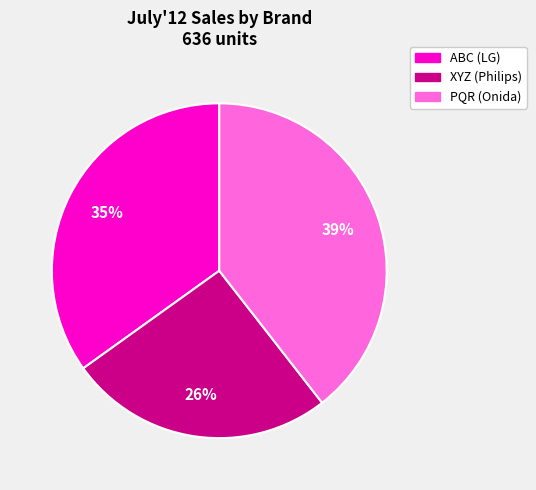

Count the number of slices in the pie.

3